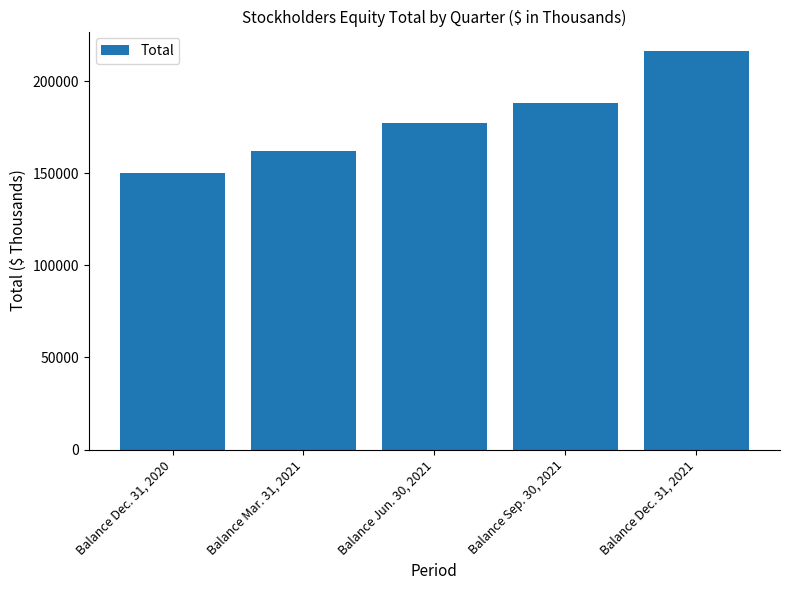

Reading left to right, extract all data points from this chart.

149981	161865	177356	188126	216110